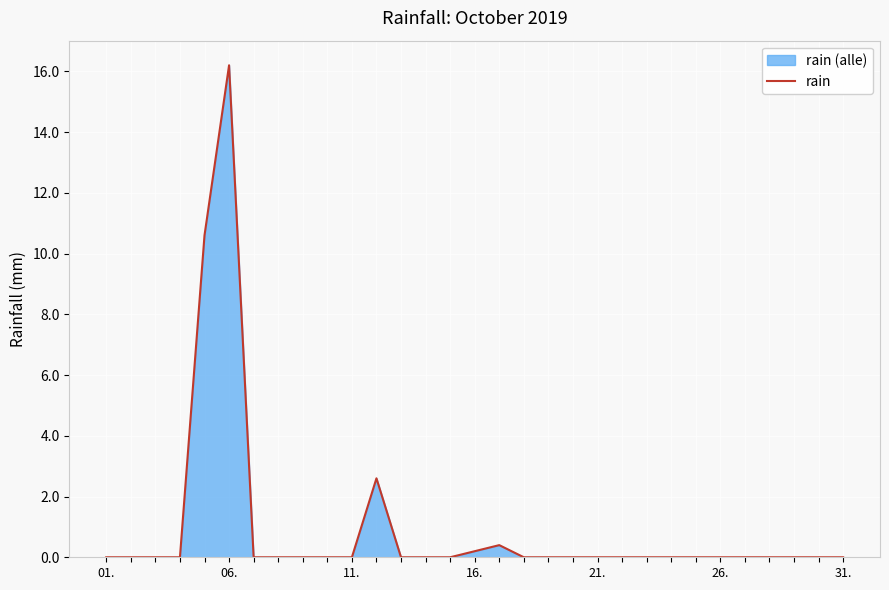

At which label is the value closest to 8?

21.